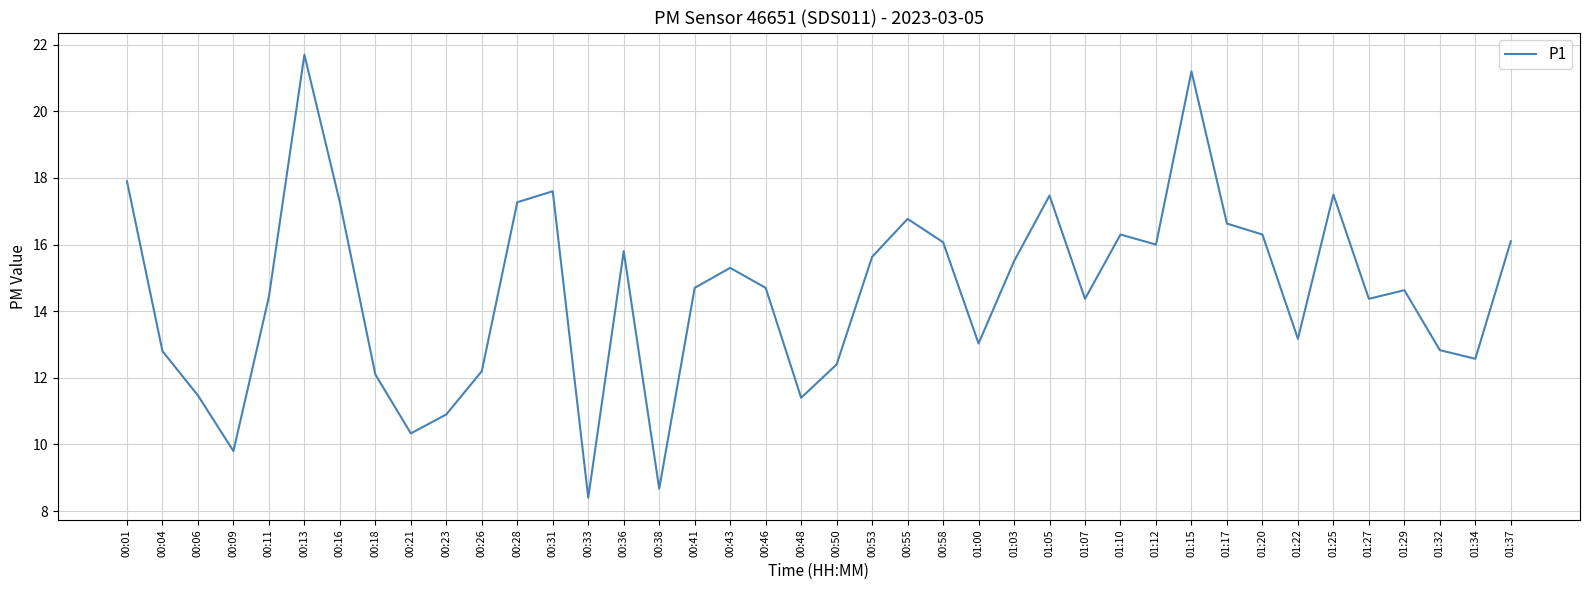

Between 01:17 and 00:43, which is larger?

01:17